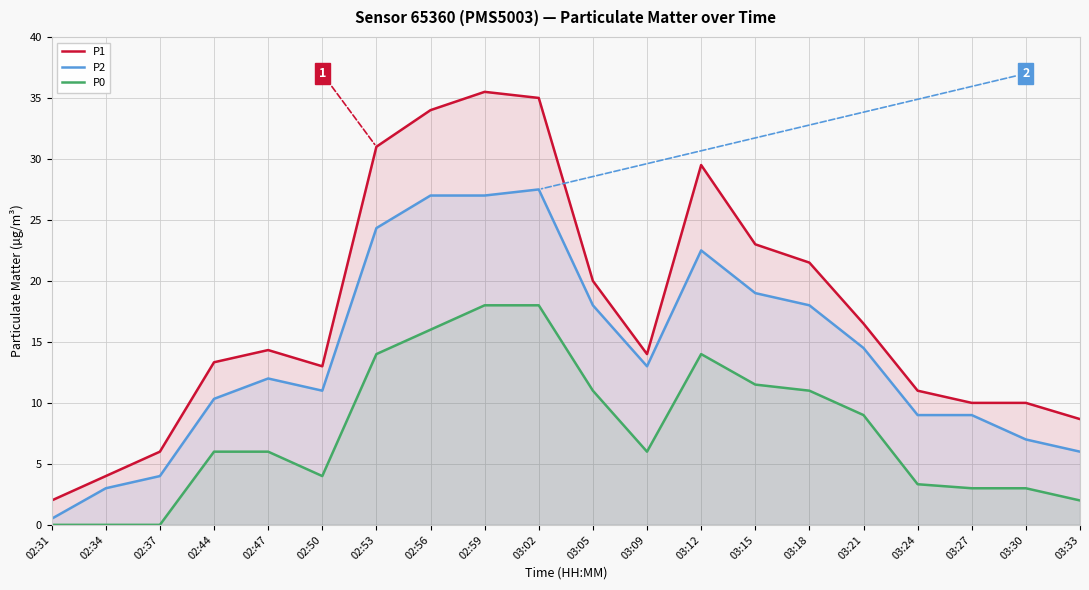

True or false: P2 and P1 intersect in this chart.

False